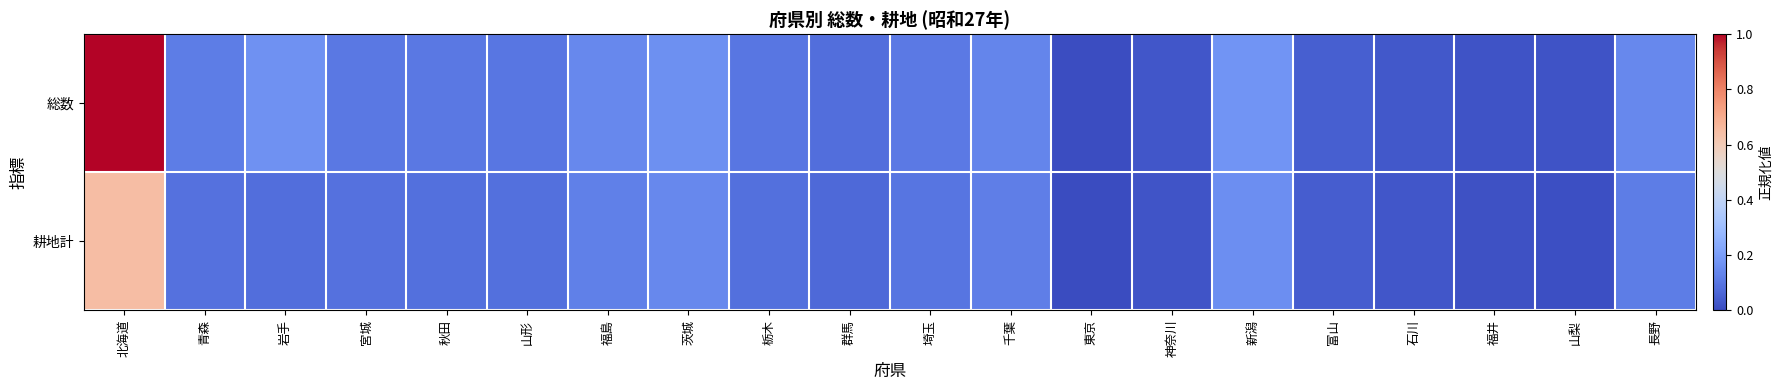

At which category is the sum across all series the highest?

北海道